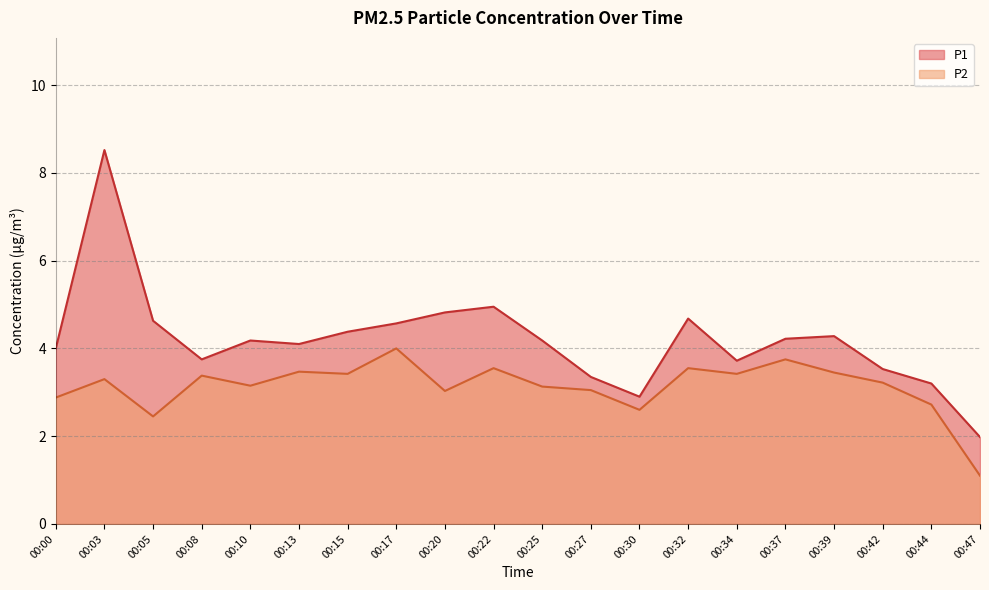

List the labels in order of P2 value, largest first.

00:17, 00:37, 00:22, 00:32, 00:13, 00:39, 00:15, 00:34, 00:08, 00:03, 00:42, 00:10, 00:25, 00:27, 00:20, 00:00, 00:44, 00:30, 00:05, 00:47